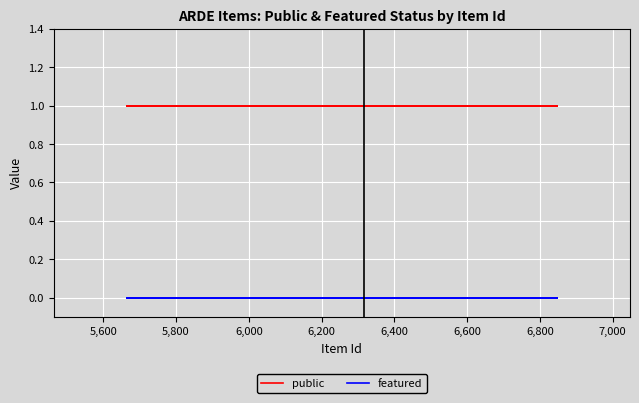

Rank the series by their maximum value, from highest to lowest.

public, featured